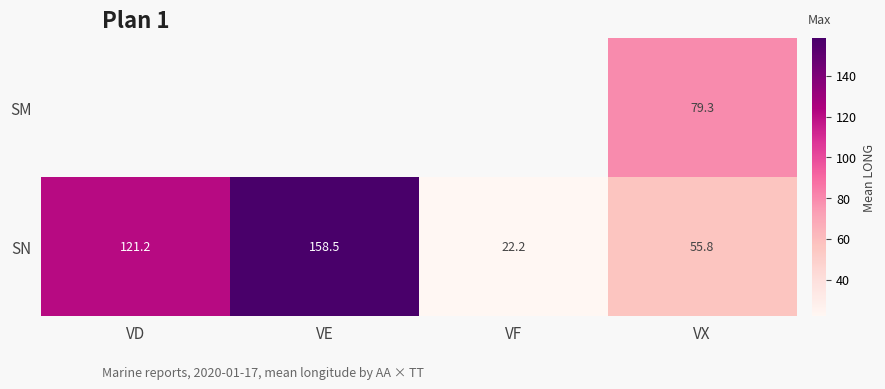

Count the number of data series in this chart.

2